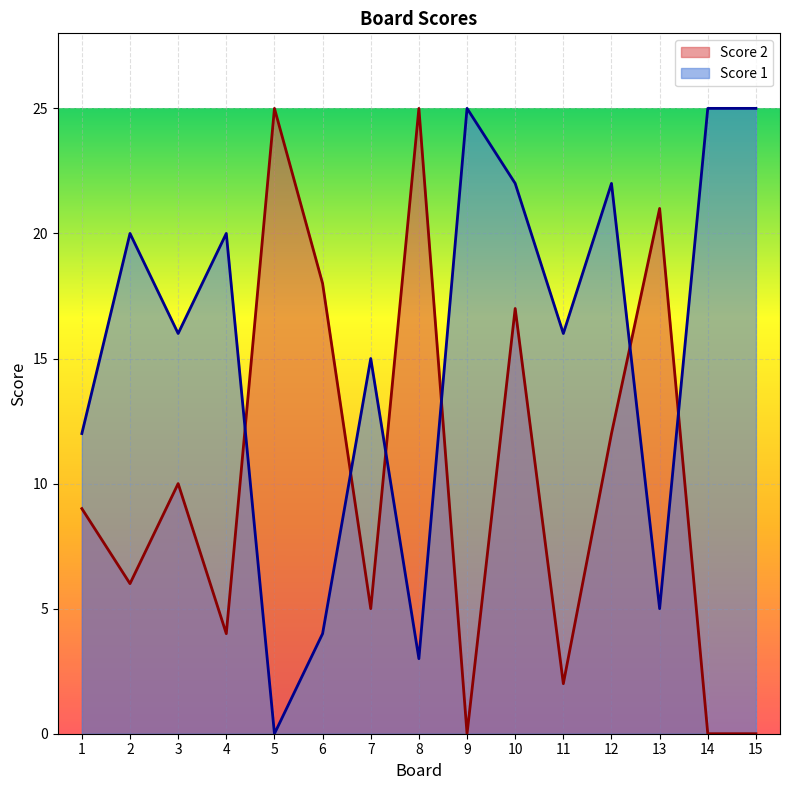

What is the average value of the Score 2 series?

10